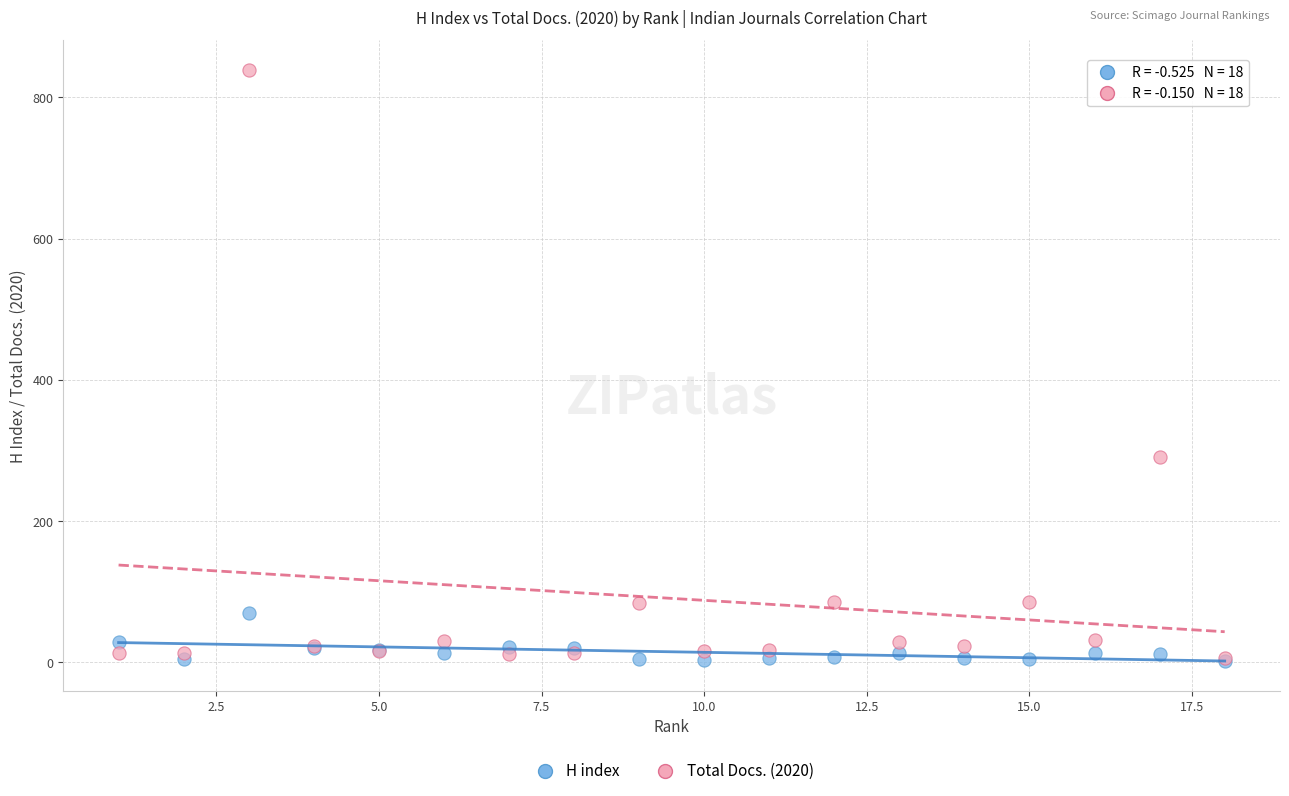

Across all series, what Y value is closest to 420?

291